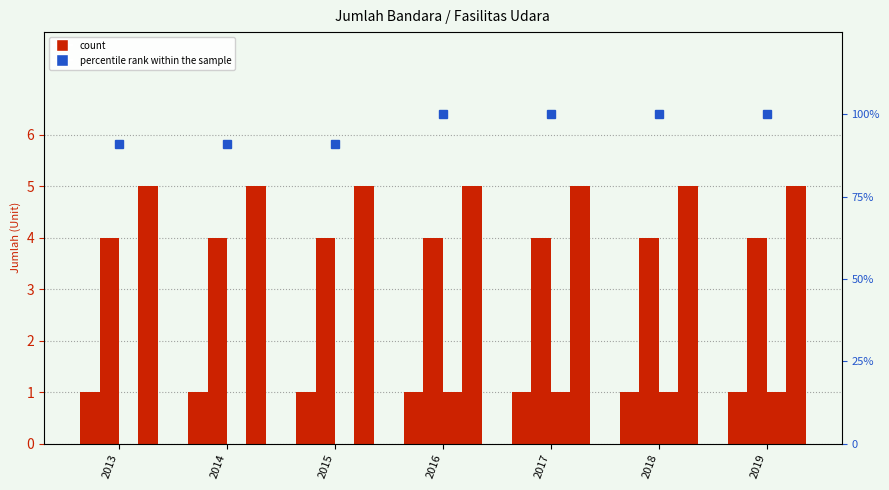

Reading right to left, extract all data points from this chart.

Jumlah Bandar Udara Internasional: 2019=1.0	2018=1.0	2017=1.0	2016=1.0	2015=1.0	2014=1.0	2013=1.0
Jumlah Bandar Udara Domestik: 2019=4.0	2018=4.0	2017=4.0	2016=4.0	2015=4.0	2014=4.0	2013=4.0
Jumlah Pelabuhan Udara Domestik: 2019=1.0	2018=1.0	2017=1.0	2016=1.0	2015=0.0	2014=0.0	2013=0.0
Jumlah Landasan Helikopter (Helipad): 2019=5.0	2018=5.0	2017=5.0	2016=5.0	2015=5.0	2014=5.0	2013=5.0
percentile rank within the sample: 2019=100.0	2018=100.0	2017=100.0	2016=100.0	2015=90.9	2014=90.9	2013=90.9